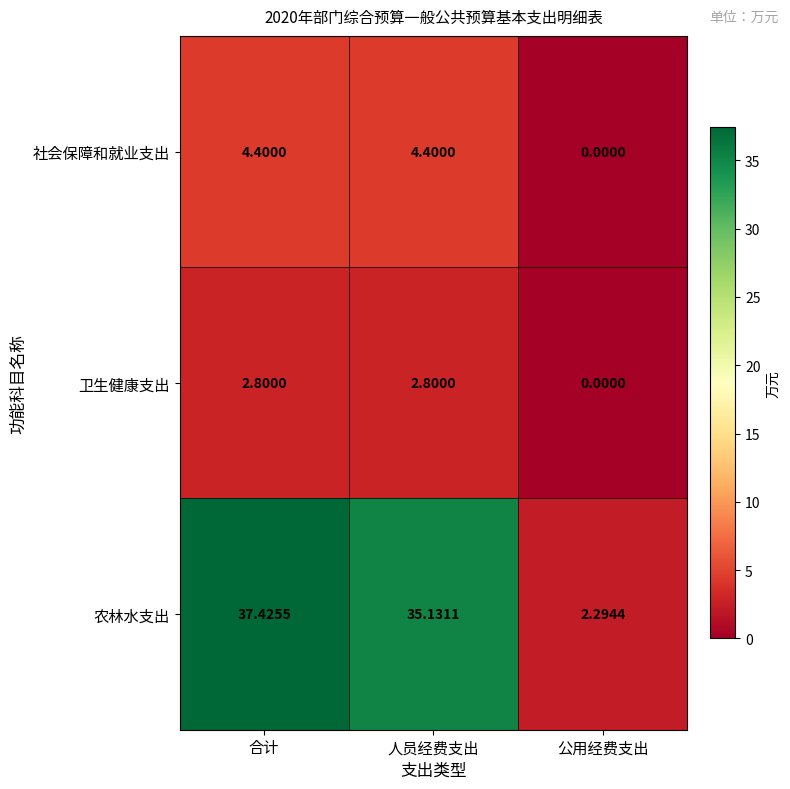

At which category is the sum across all series the highest?

合计